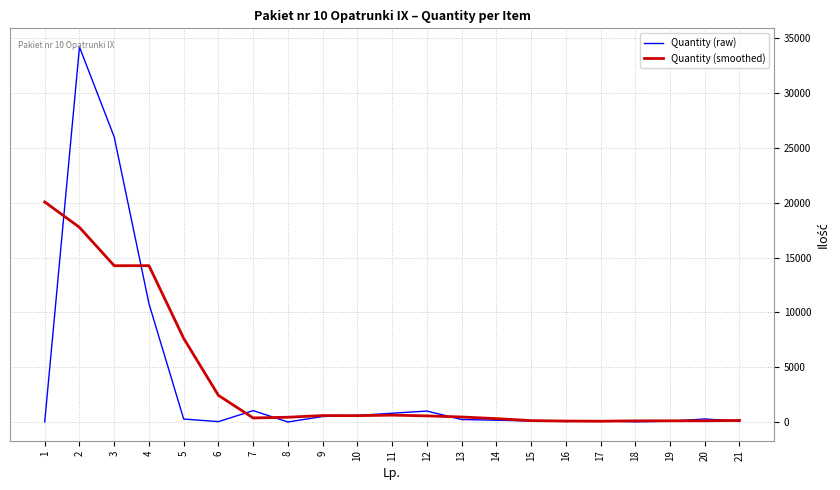

True or false: Quantity (smoothed) and Quantity (raw) intersect in this chart.

True